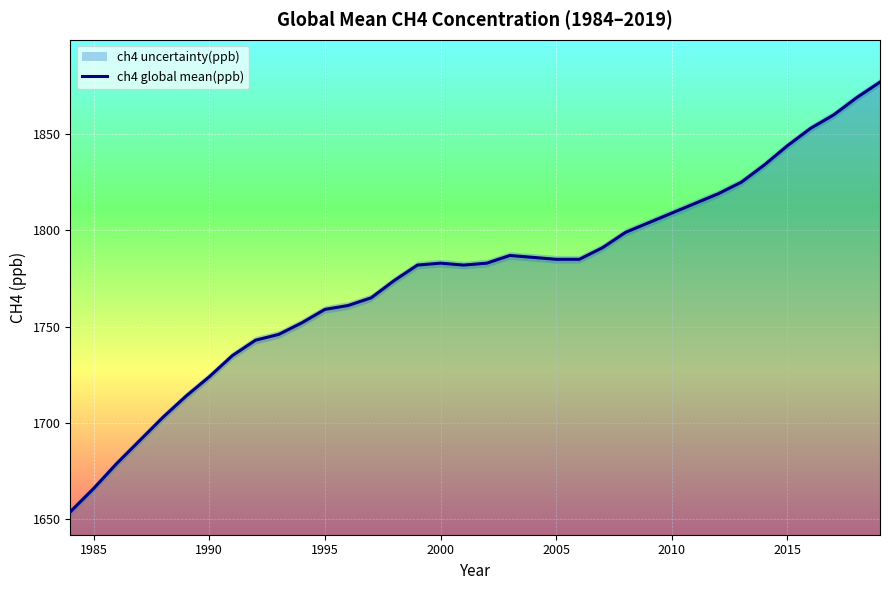

What is the greatest value displayed?

1877